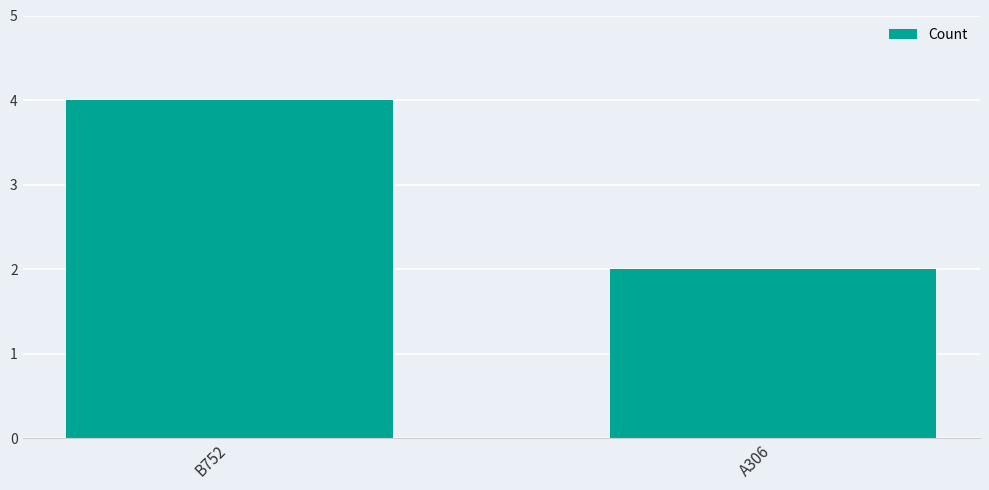

Rank the categories by value from highest to lowest.

B752, A306